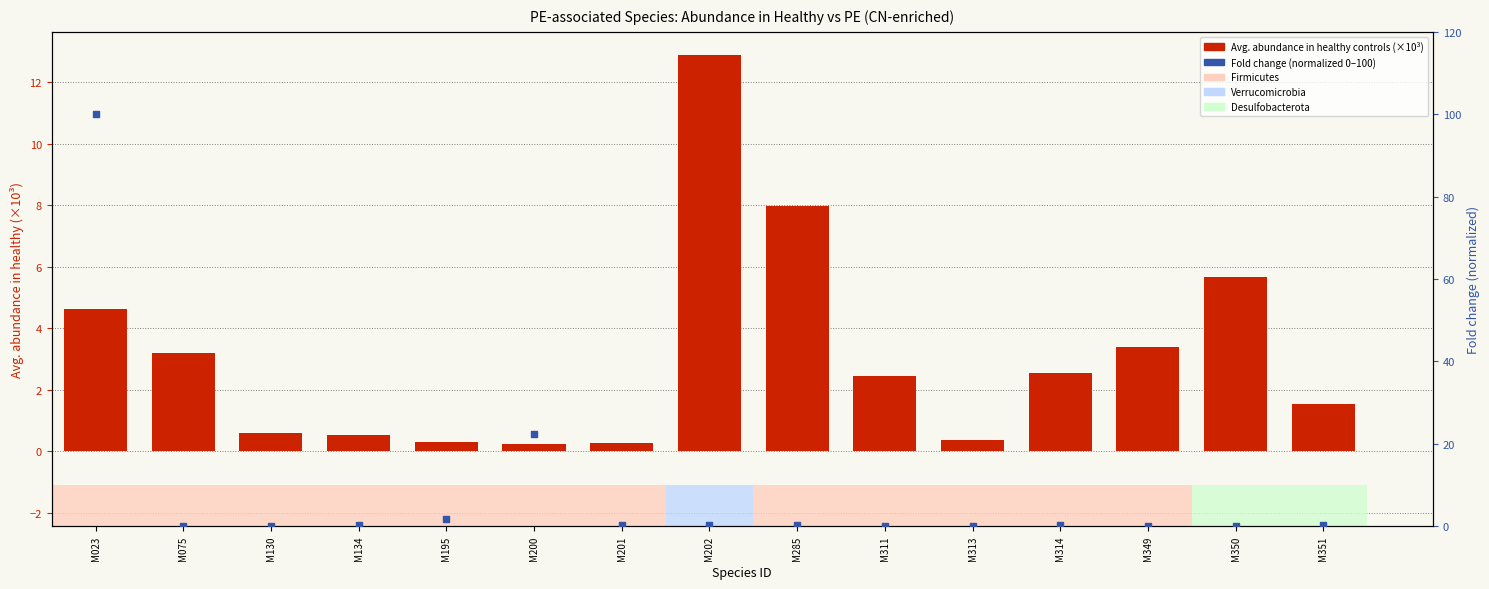

Which series has the widest spread of Y values?

Fold change (normalized 0–100)